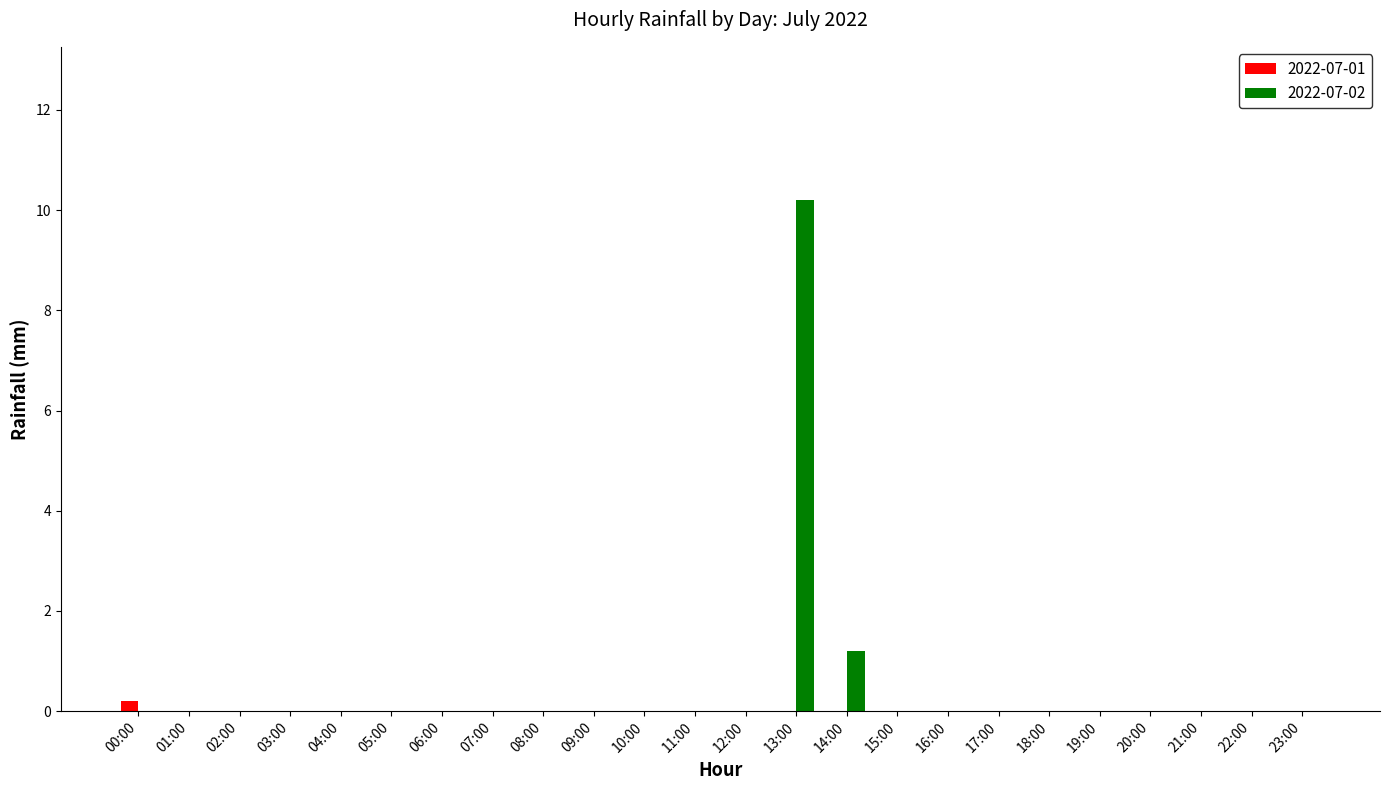

How many categories are shown in the chart?

24